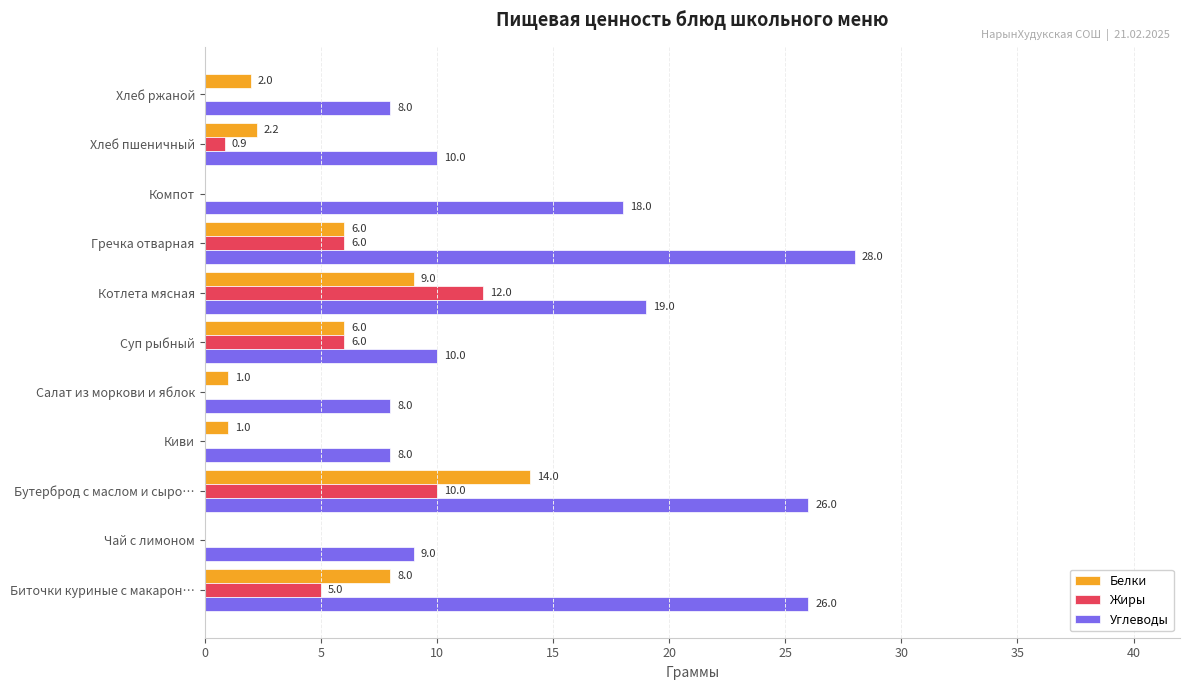

Which series changed the most between Бутерброд с маслом и сыро… and Гречка отварная?

Белки